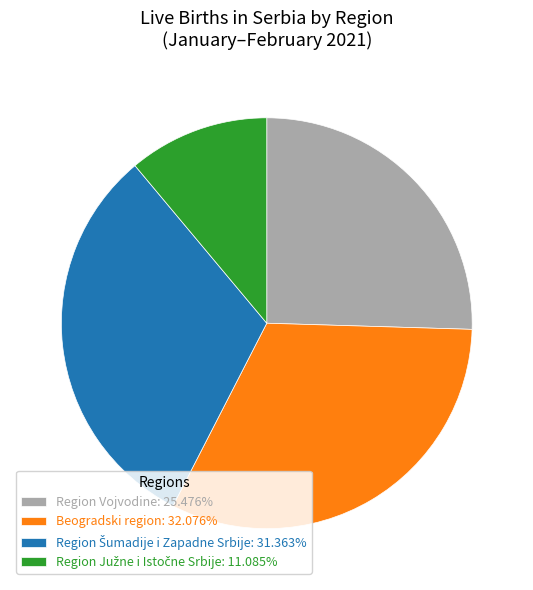

Which slice is the largest?

Beogradski region